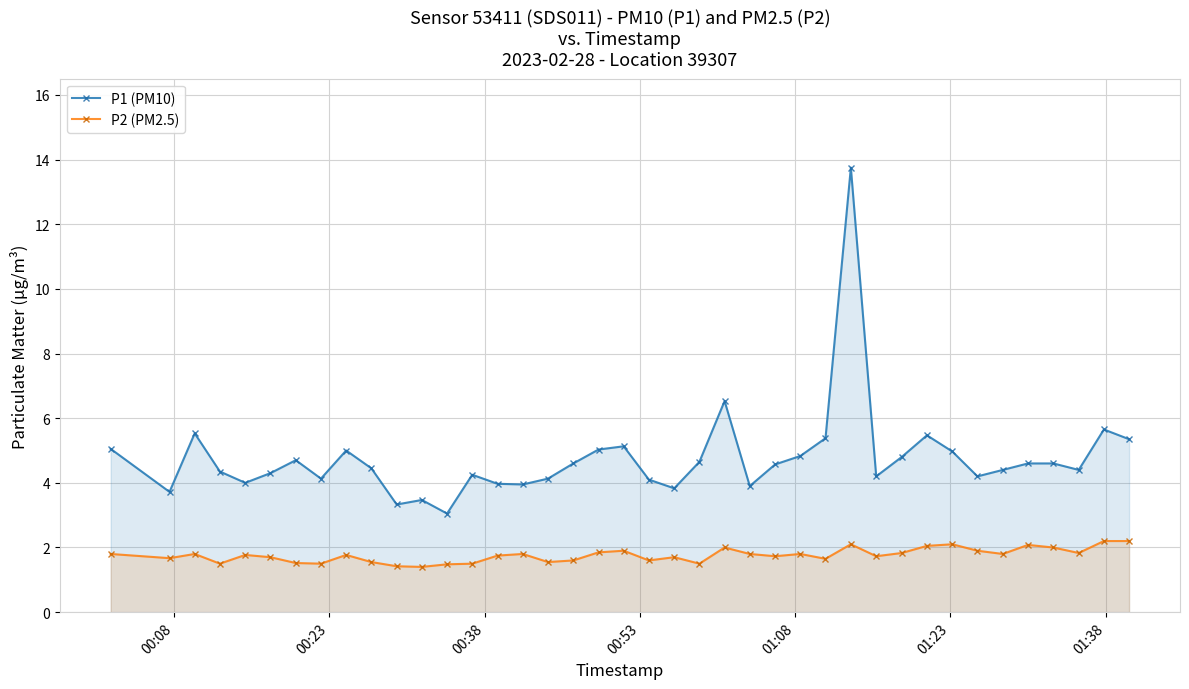

Reading left to right, what are all the values shown in this chart?

P1 (PM10): 5.0	3.7	5.5	4.3	4.0	4.3	4.7	4.1	5.0	4.5	3.3	3.5	3.0	4.2	4.0	4.0	4.1	4.6	5.0	5.1	4.1	3.8	4.7	6.5	3.9	4.6	4.8	5.4	13.8	4.2	4.8	5.5	5.0	4.2	4.4	4.6	4.6	4.4	5.7	5.3
P2 (PM2.5): 1.8	1.7	1.8	1.5	1.8	1.7	1.5	1.5	1.8	1.6	1.4	1.4	1.5	1.5	1.8	1.8	1.6	1.6	1.9	1.9	1.6	1.7	1.5	2.0	1.8	1.7	1.8	1.6	2.1	1.7	1.8	2.0	2.1	1.9	1.8	2.1	2.0	1.8	2.2	2.2